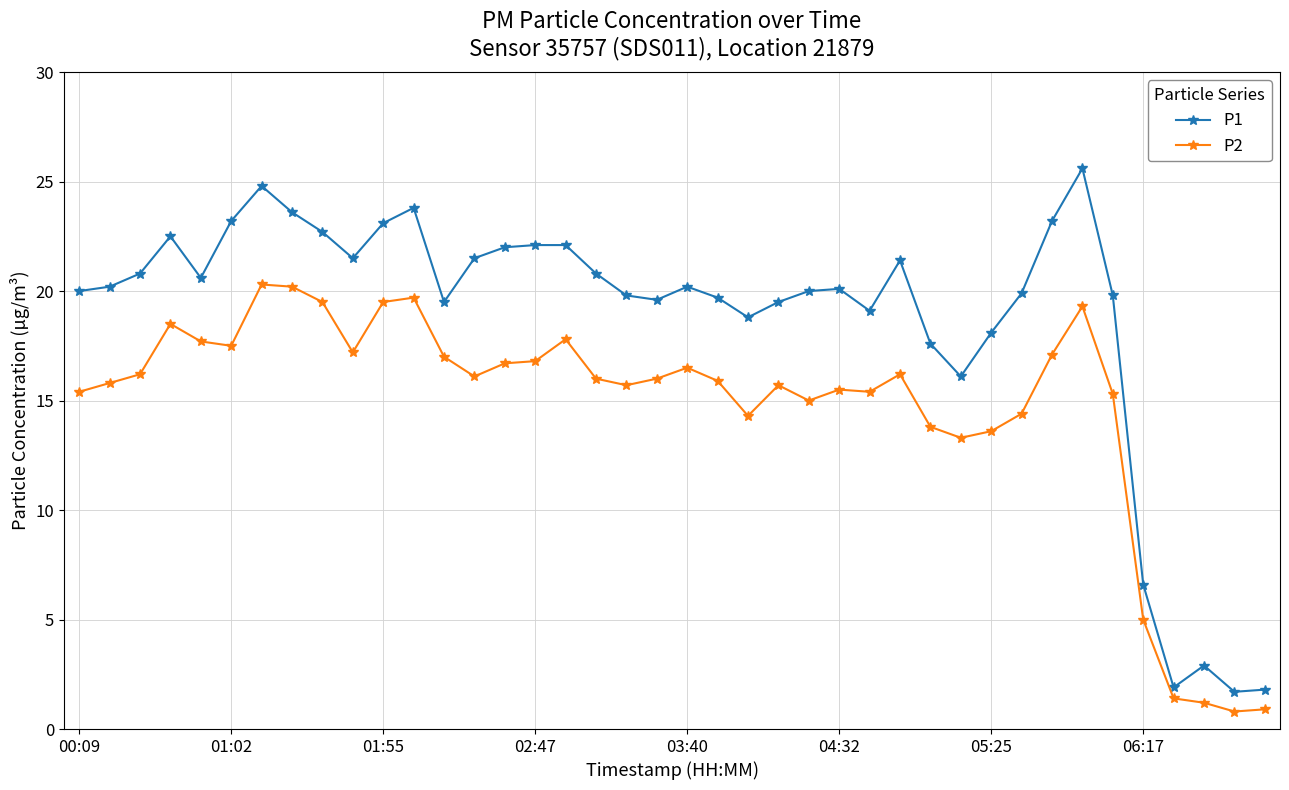

What is the greatest value displayed?

25.6